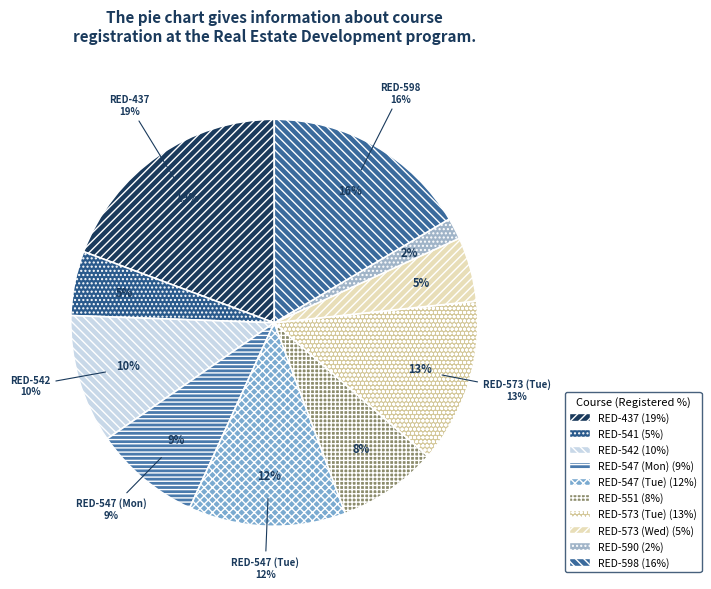

To the nearest percent, what is the combined percentage of RED-551 and RED-573 (Tue)?

21%